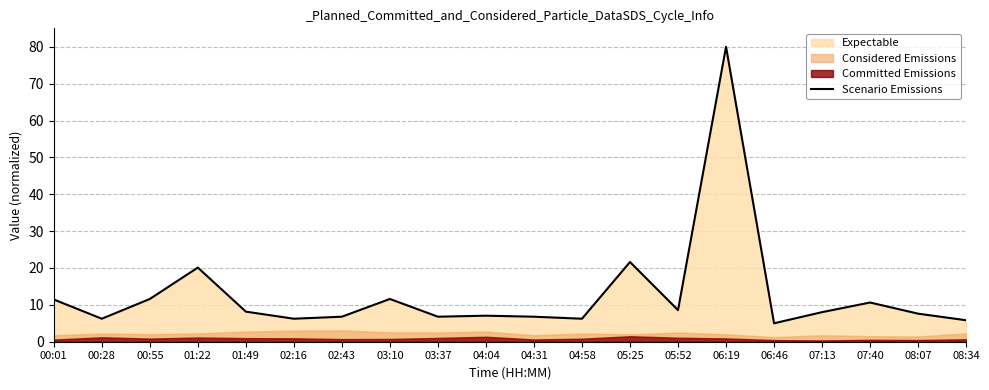

List the labels in order of value, largest first.

06:19, 05:25, 01:22, 00:55, 03:10, 00:01, 07:40, 05:52, 01:49, 07:13, 08:07, 04:04, 02:43, 03:37, 04:31, 00:28, 02:16, 04:58, 08:34, 06:46